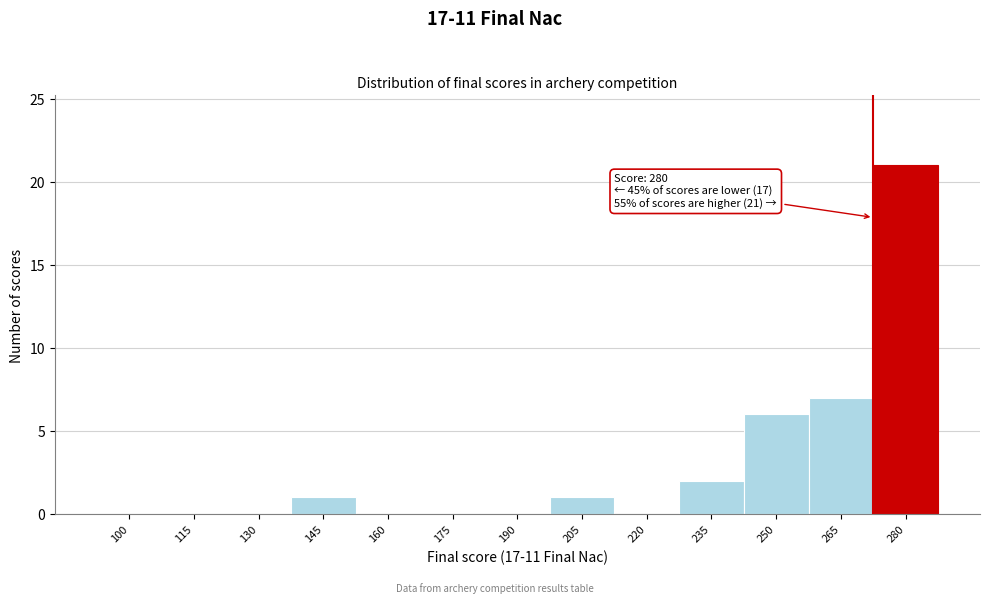

Reading right to left, transcribe all the data shown in this chart.

280=21	265=7	250=6	235=2	220=0	205=1	190=0	175=0	160=0	145=1	130=0	115=0	100=0